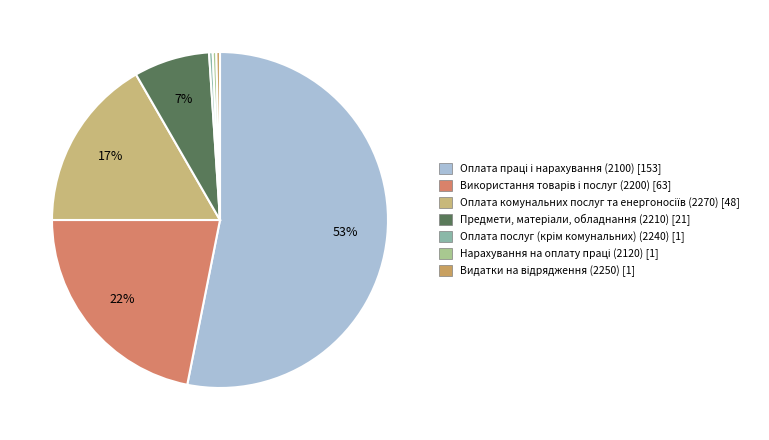

Which slice is the largest?

Оплата праці і нарахування (2100)